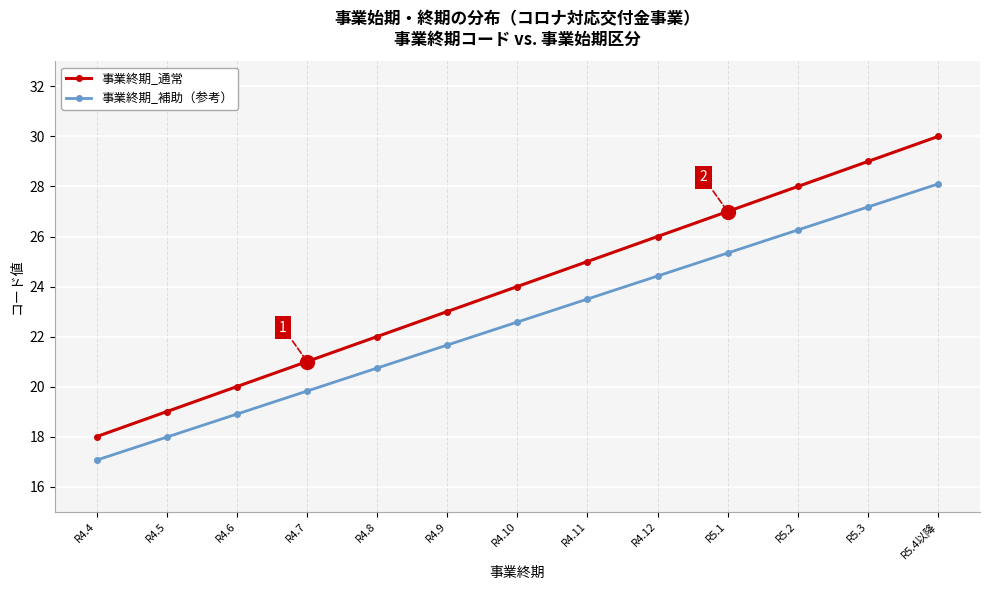

How many data points does each series have?

13